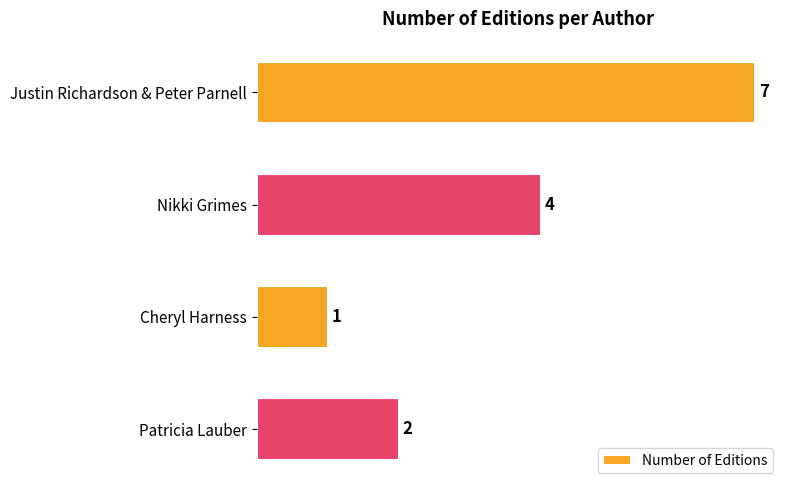

List the labels in order of value, largest first.

Justin Richardson & Peter Parnell, Nikki Grimes, Patricia Lauber, Cheryl Harness